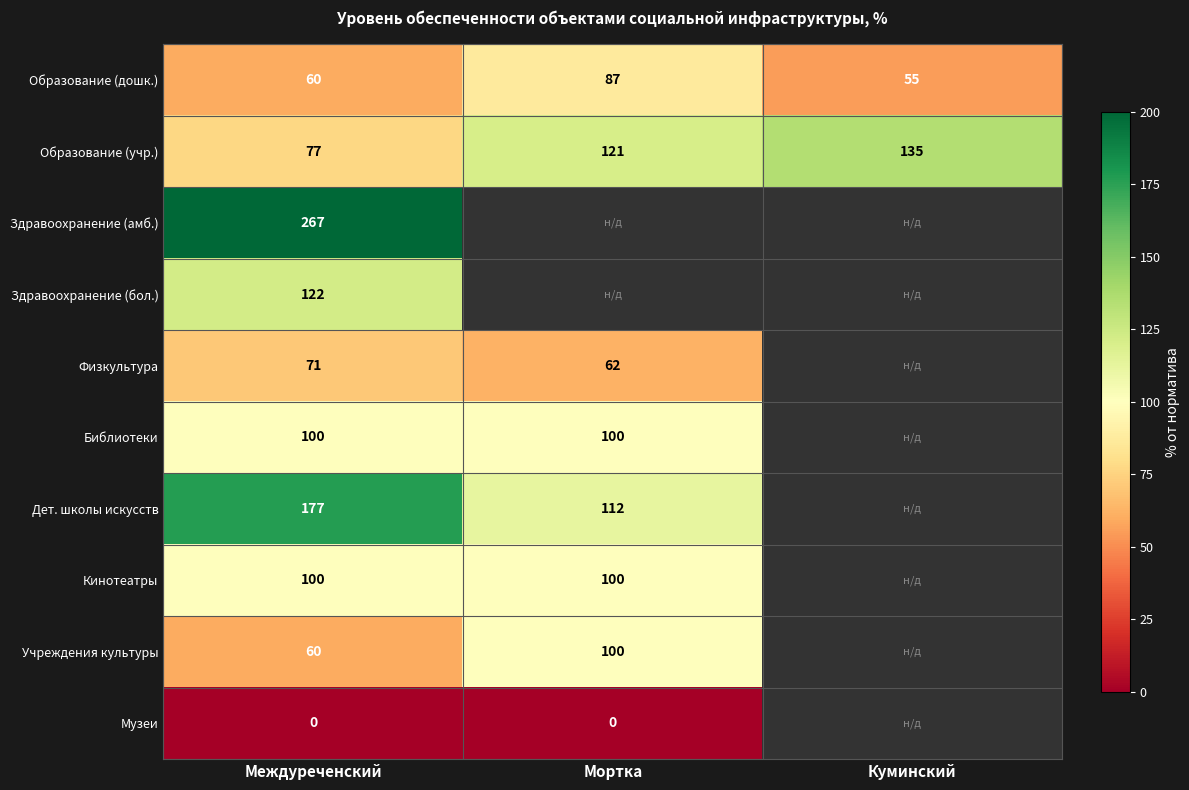

Where is Образование (учр.) nearest to the value 106?

Мортка